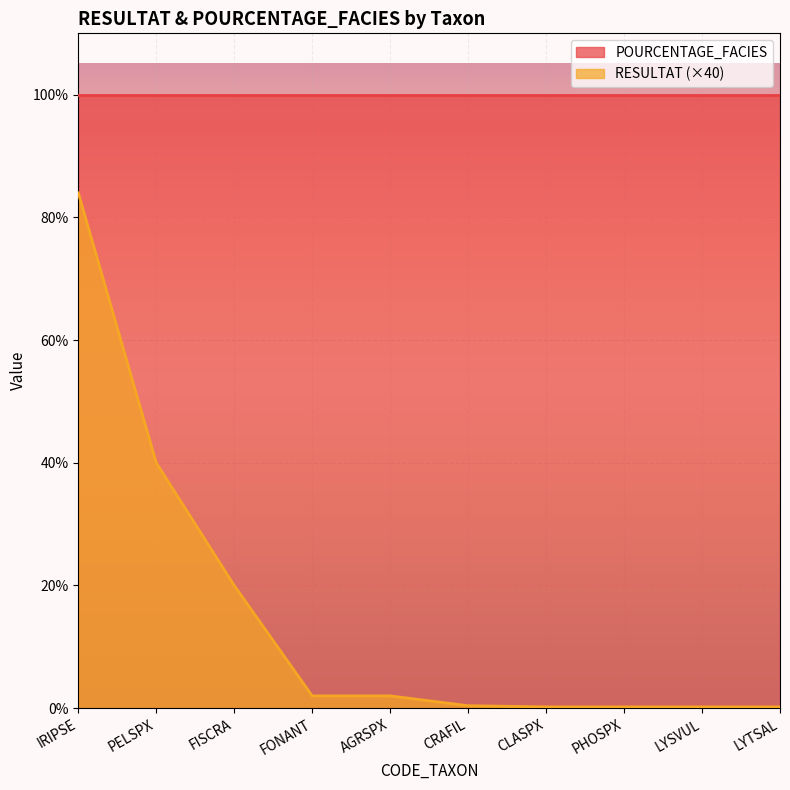

Reading right to left, list all the values displayed in this chart.

LYTSAL=0.2	LYSVUL=0.2	PHOSPX=0.2	CLASPX=0.2	CRAFIL=0.4	AGRSPX=2.0	FONANT=2.0	FISCRA=20.0	PELSPX=40.0	IRIPSE=84.0